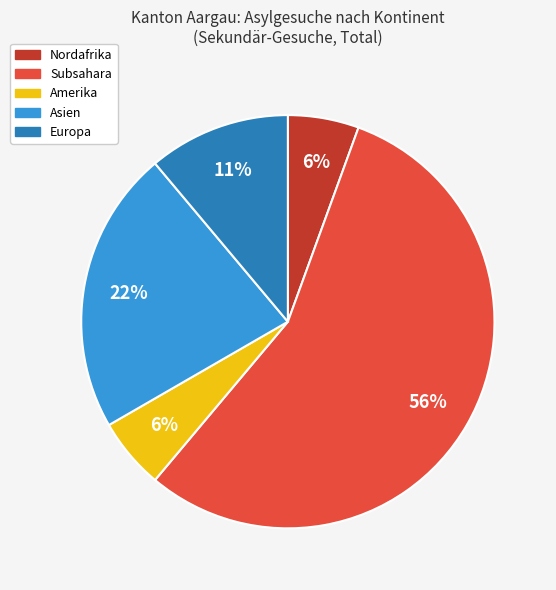

What is the ratio of the value at Europa to the value at Asien?

0.5